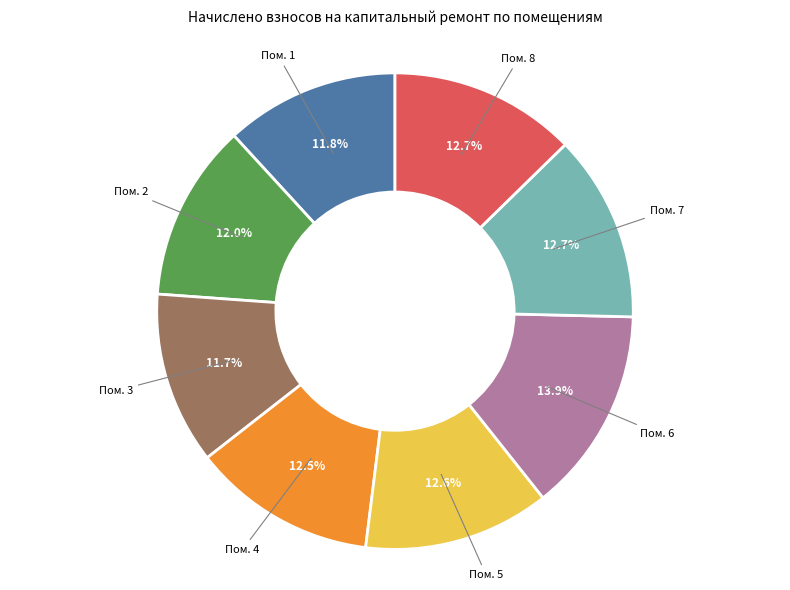

Is there any slice that represents more than half of the pie?

No